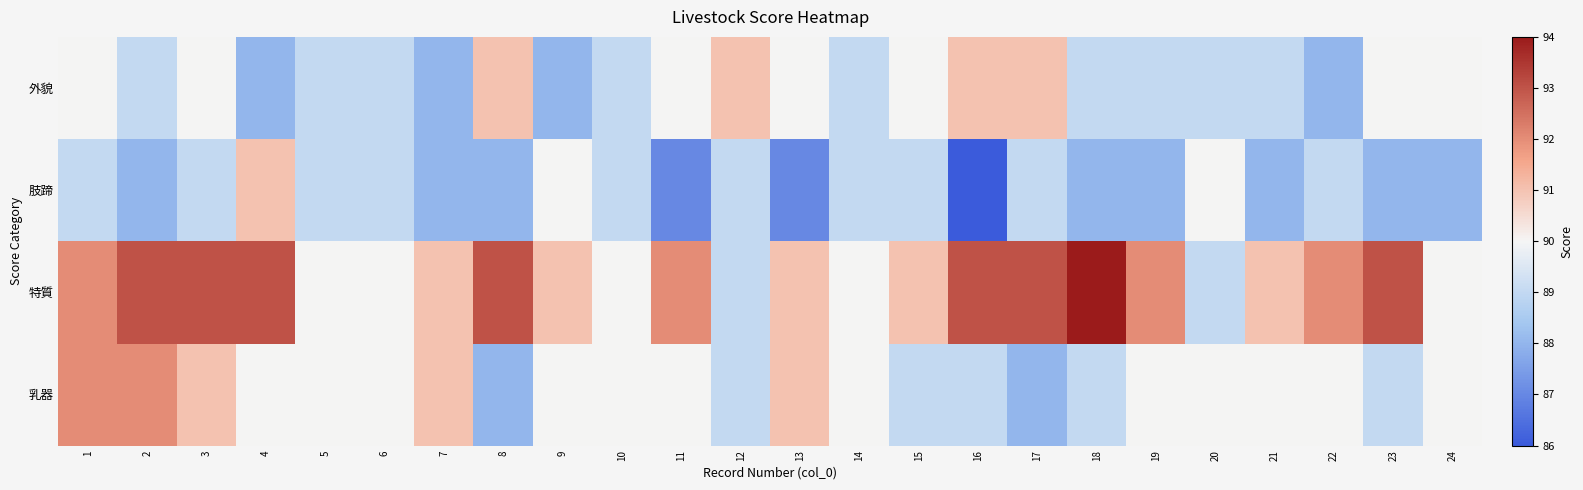

Between 21 and 13, which is larger?

13